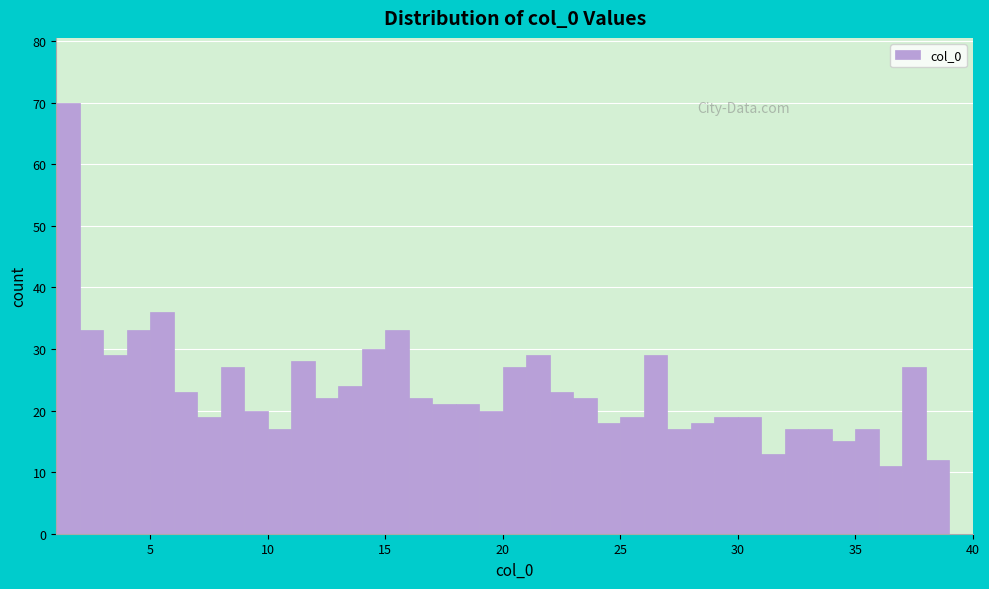

Around what value on the x-axis is the tallest bar? Give the approximate position of its centre, as read against the axis.

1.5